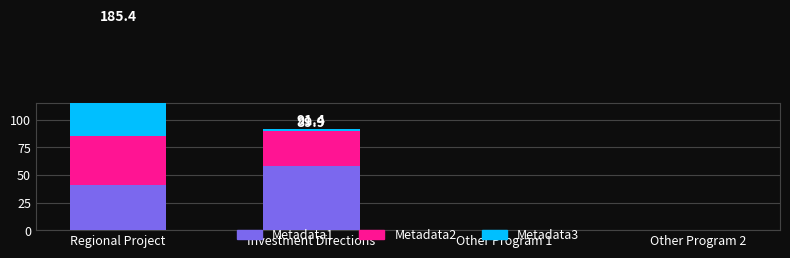

What is the difference between the second highest and minimum values in the Metadata3 series?

1.5